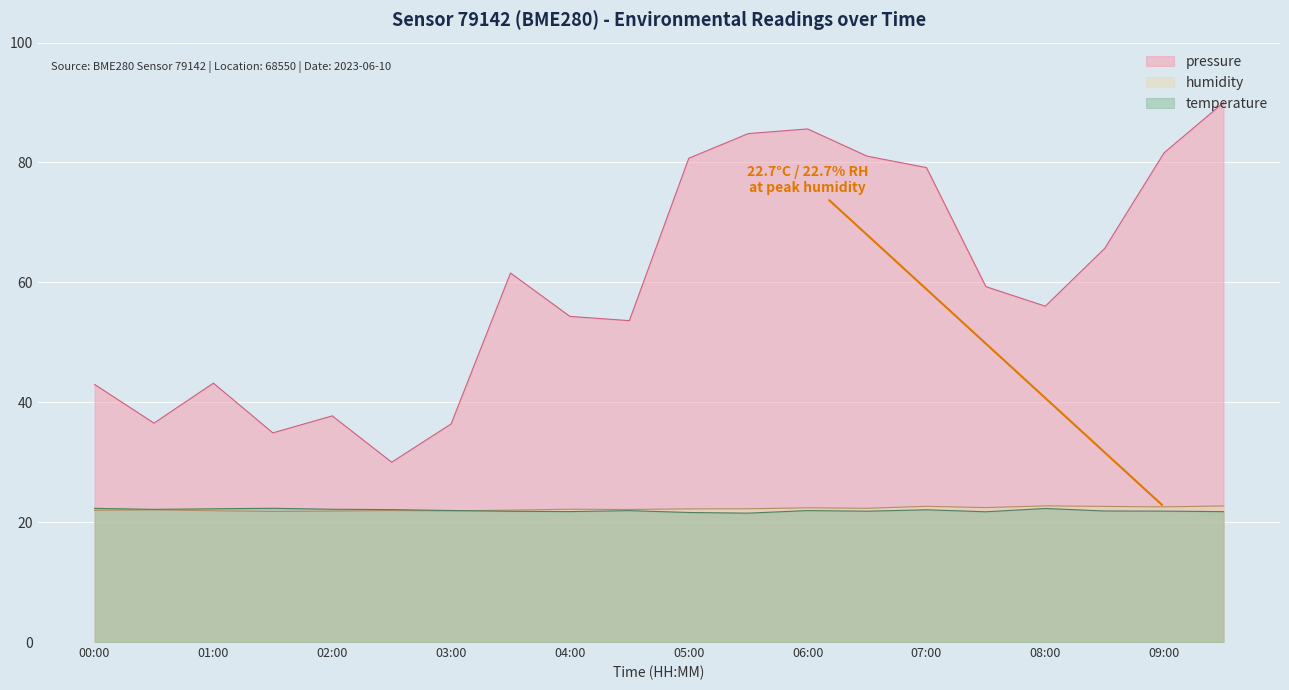

What is the value of the pressure point at the 8th from the left?

61.6